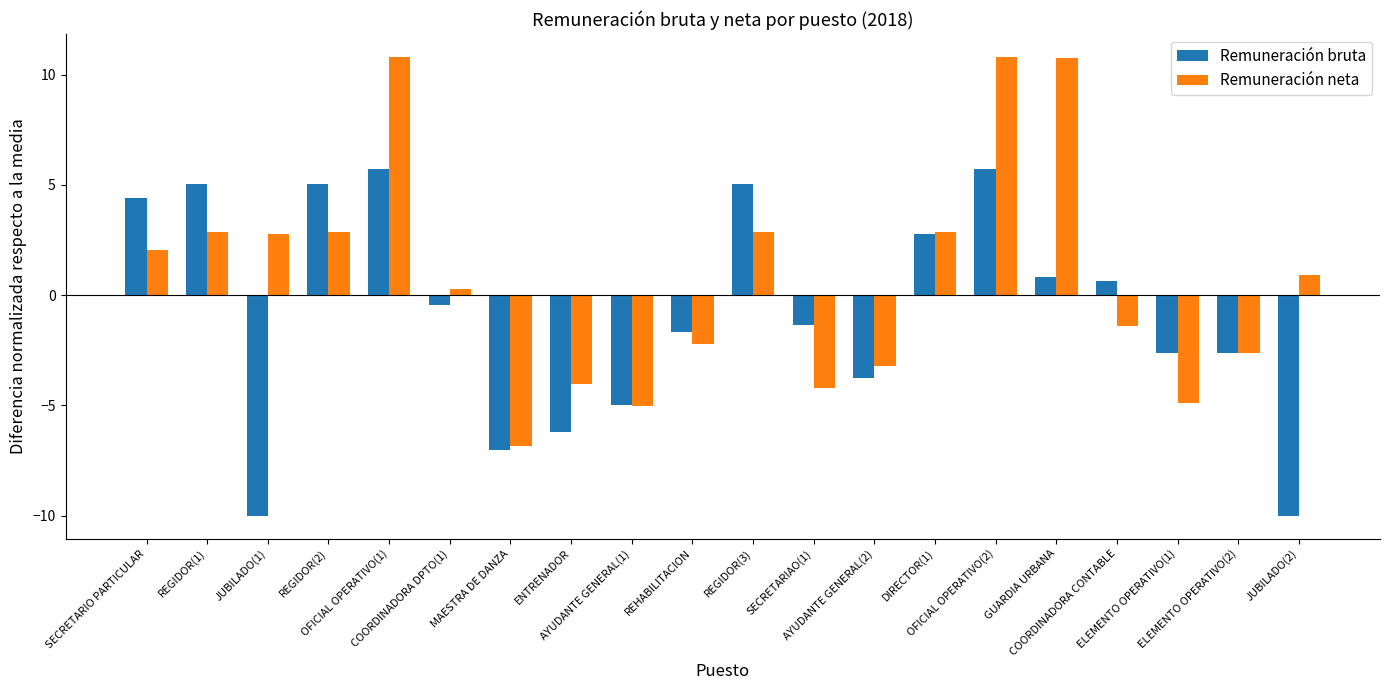

Which series has the largest total across all categories?

Remuneración neta